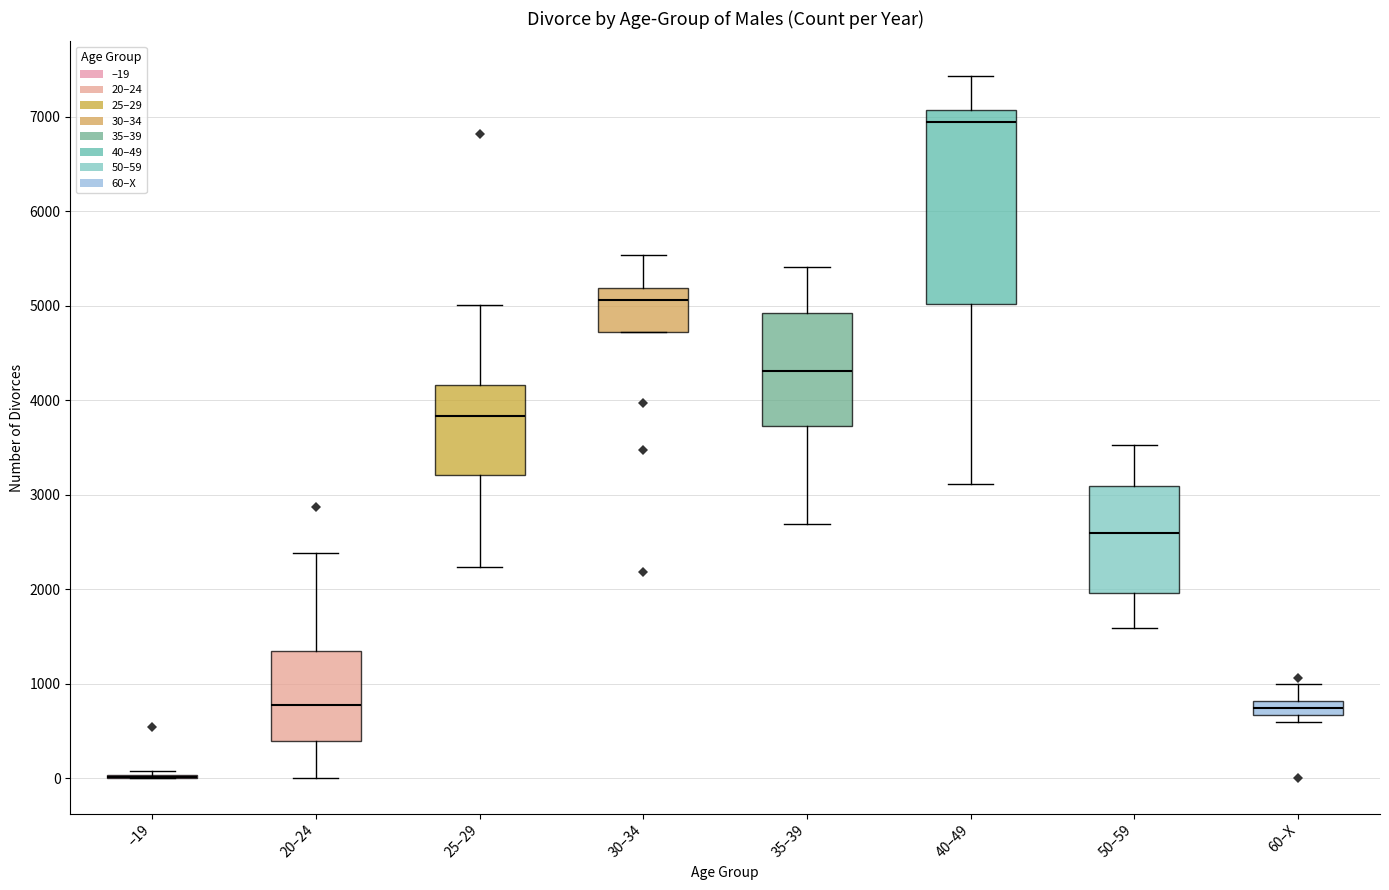

Comparing the boxes themselves (not the whiskers), which one is the tallest?

40–49